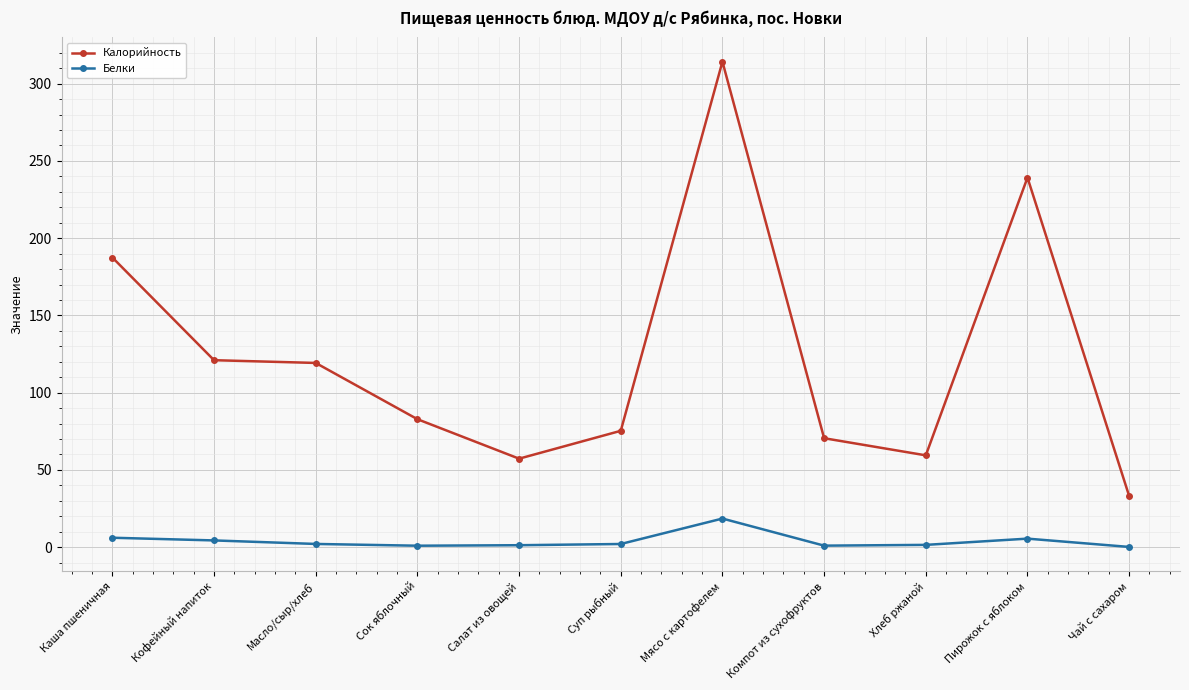

How many series are shown in this chart?

2